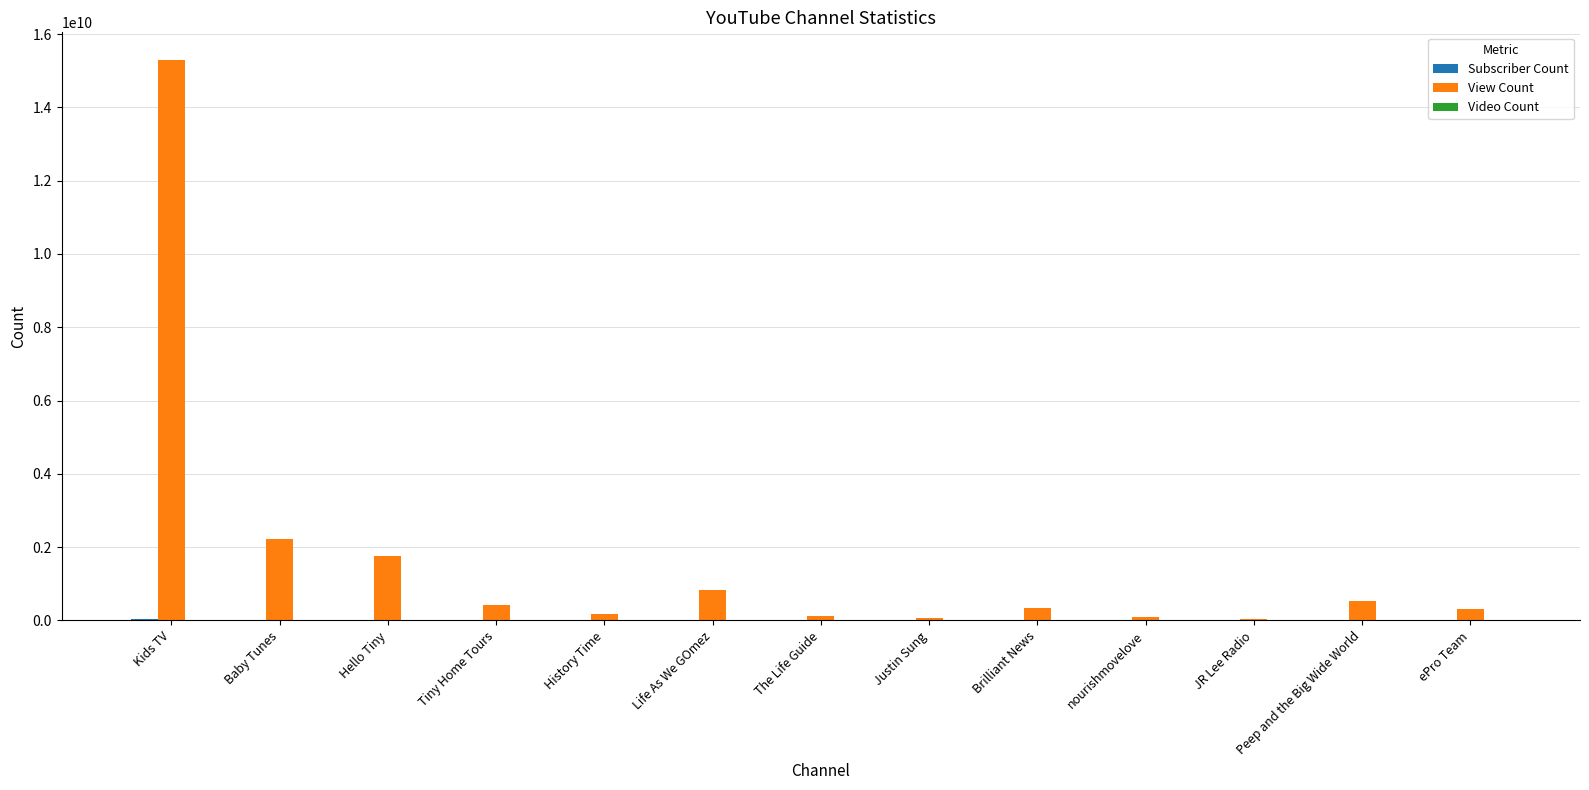

Which series has the largest total across all categories?

View Count